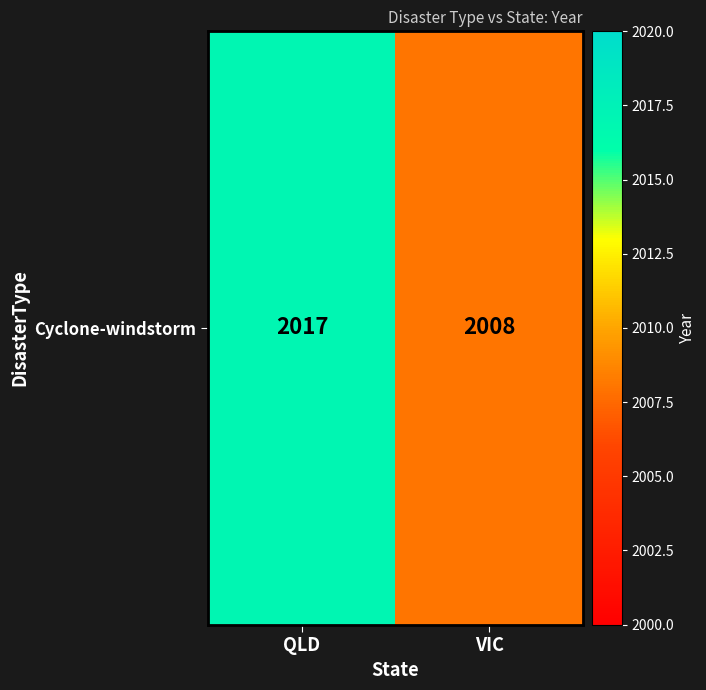

Is it true that the value at QLD is 3314?

False